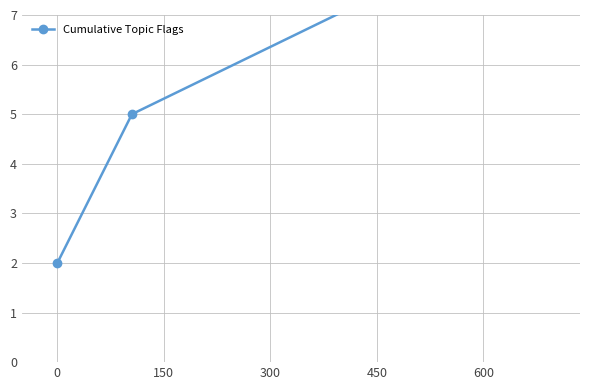

How many lines are shown in the chart?

1